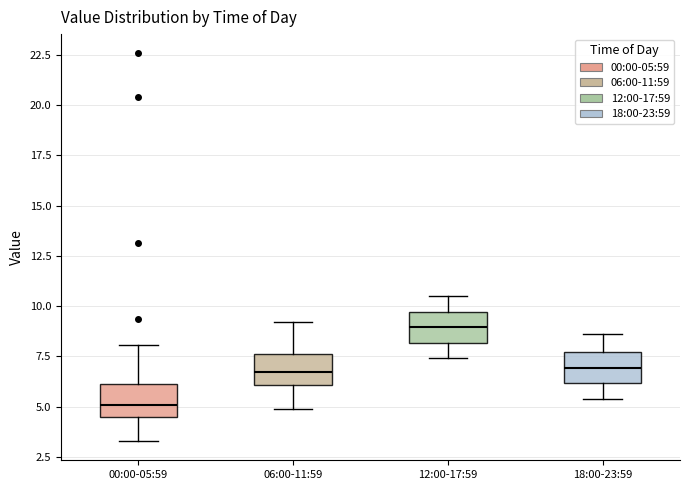

Reading left to right, transcribe this box plot: for each box, give where its median line is, the range the box spans, and where its two whiskers end, as read against the y-axis. The values are not printed on the chart, so give them approximately, as read against the axis.

00:00-05:59: median 5.0, box 4.5 to 6.0, whiskers 3.5 to 8.0
06:00-11:59: median 7.0, box 6.0 to 7.5, whiskers 5.0 to 9.0
12:00-17:59: median 9.0, box 8.0 to 9.5, whiskers 7.5 to 10.5
18:00-23:59: median 7.0, box 6.0 to 7.5, whiskers 5.5 to 8.5